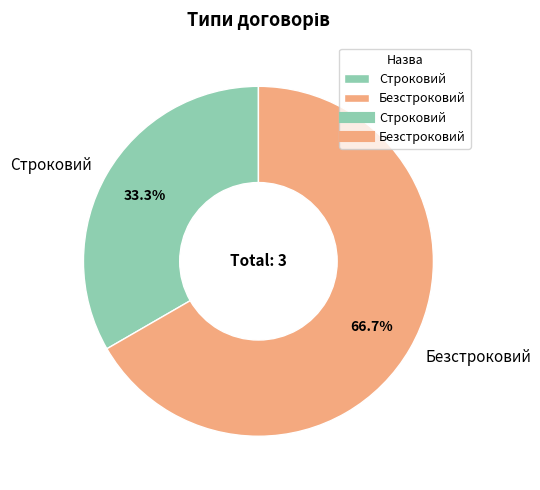

To the nearest percent, what is the average slice percentage?

50%